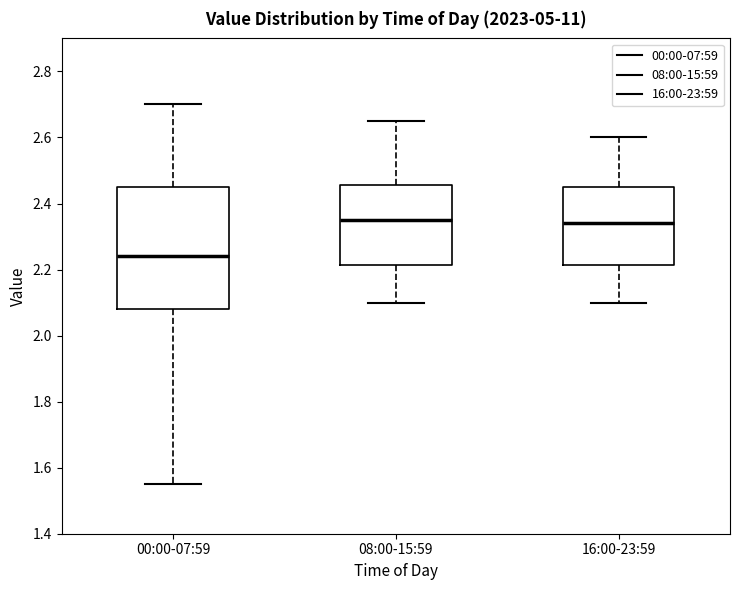

Which box is the tallest, from its lower edge to its upper edge?

00:00-07:59